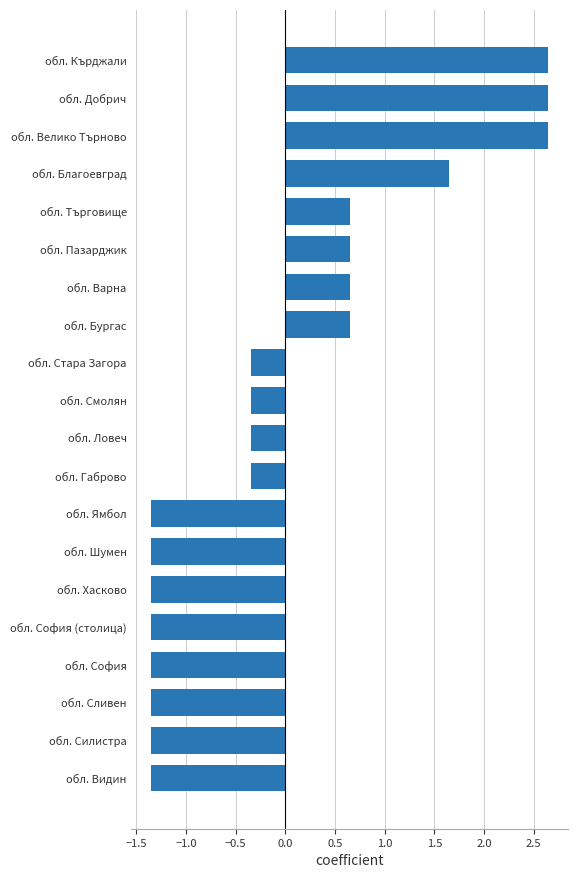

How many data points are above 0?

8